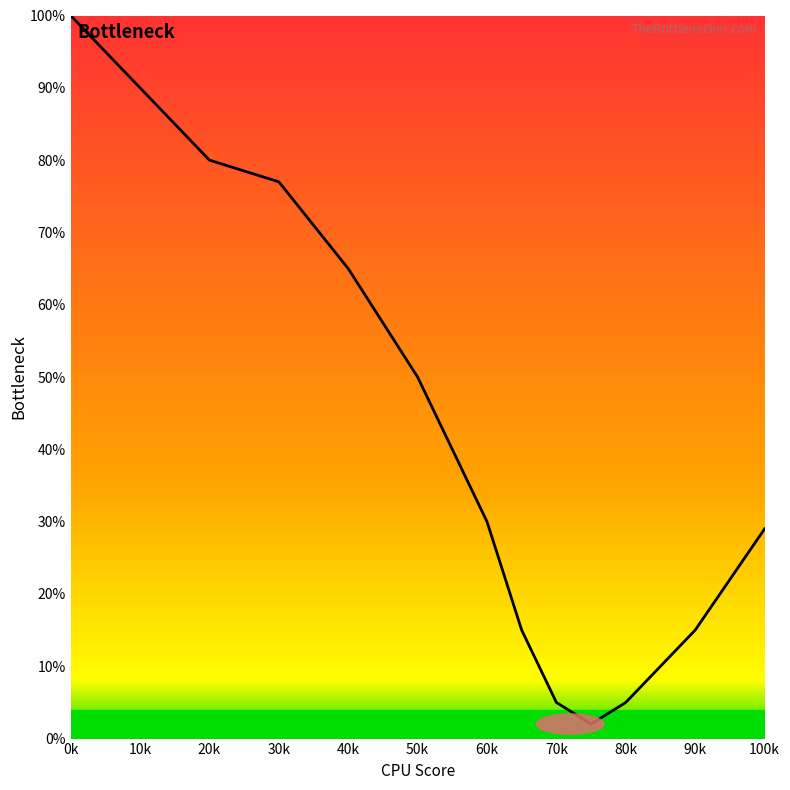

What is the maximum value shown in the chart?

100